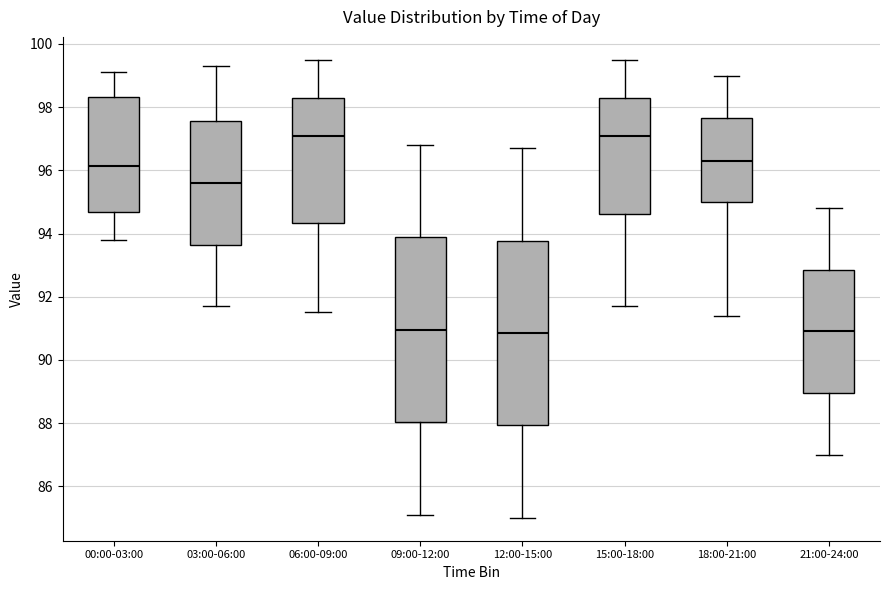

Where does the upper whisker of the box for 21:00-24:00 end on the y-axis? The values are not printed on the chart, so give them approximately, as read against the axis.

94.8